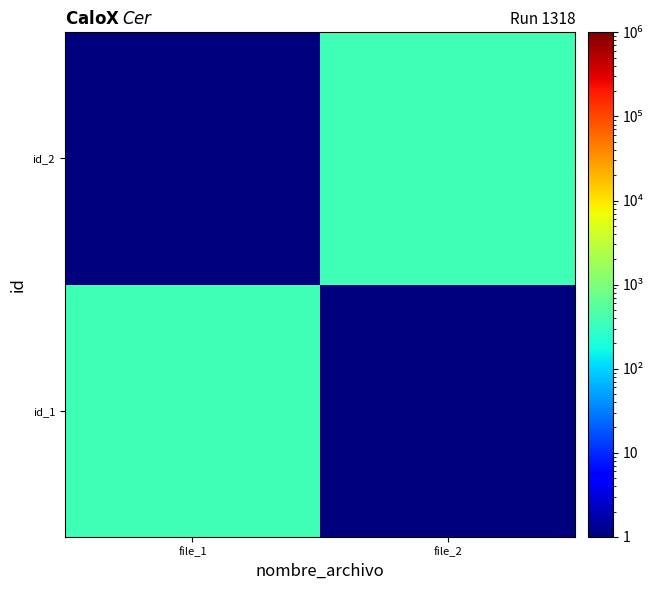

Reading left to right, list all the values displayed in this chart.

id_1: file_1=366.0	file_2=0.1
id_2: file_1=0.1	file_2=366.0